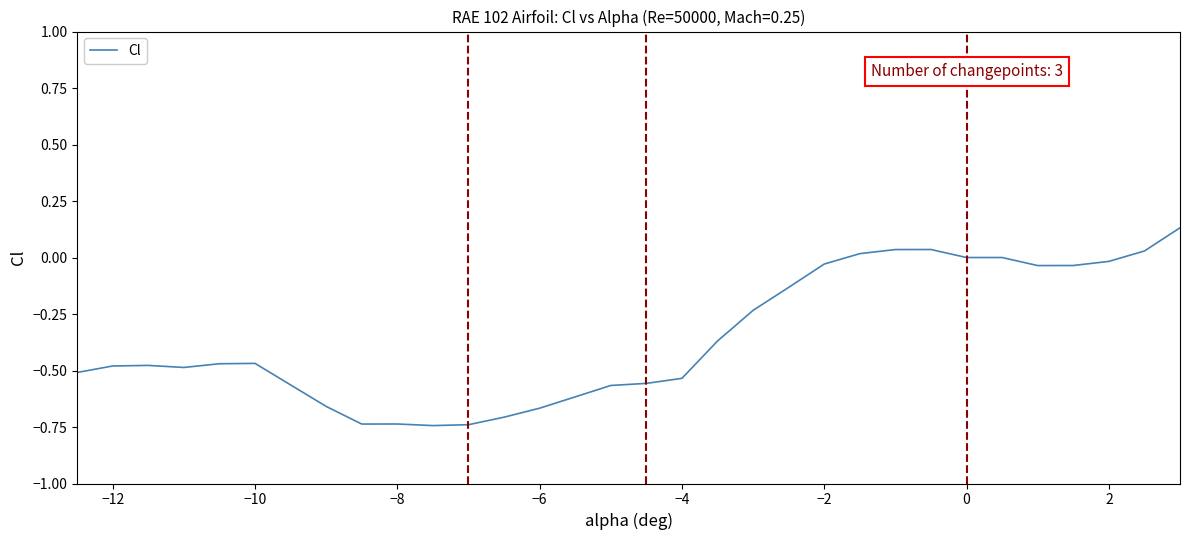

What is the difference between the maximum and minimum values?

0.9